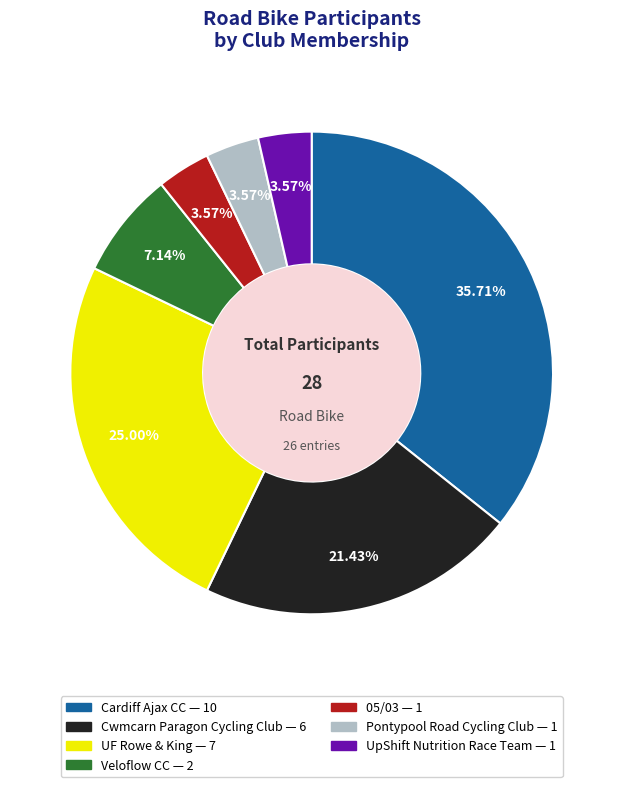

What portion of the pie excludes Cardiff Ajax CC?

64.3%